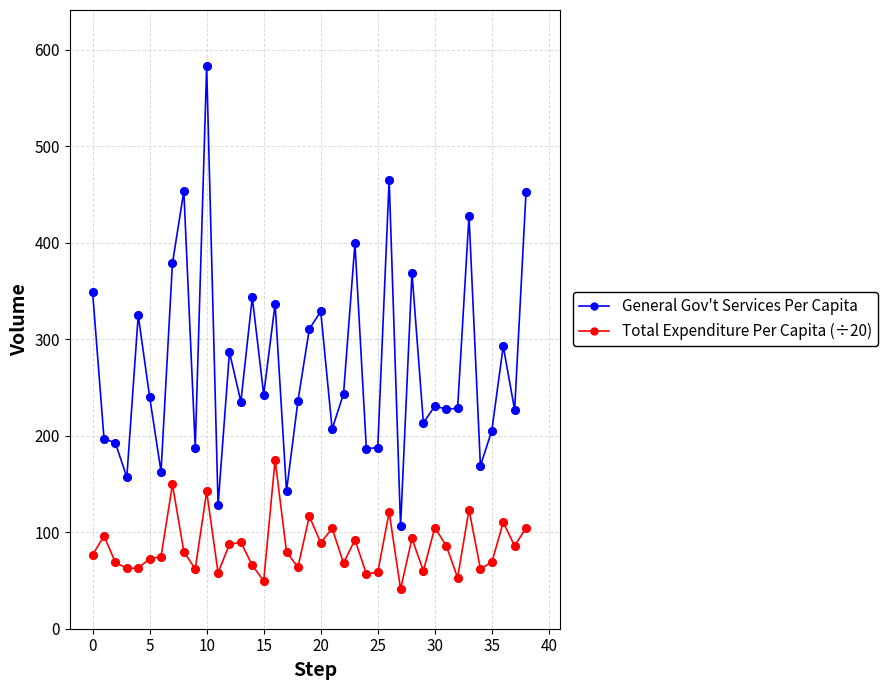

What is the highest value of the Total Expenditure Per Capita (÷20) series?

175.1